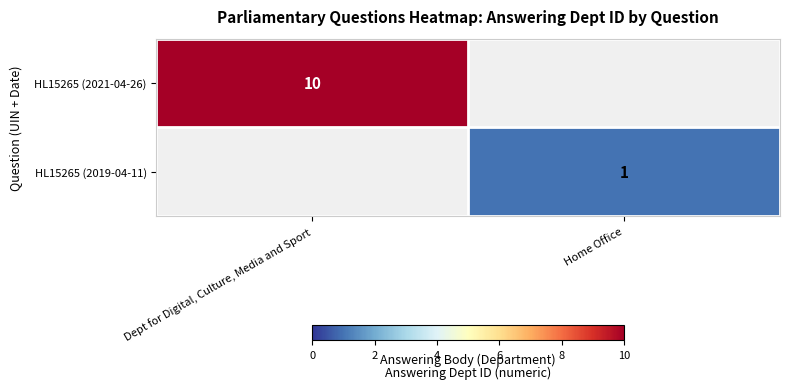

Is it true that row_0 equals 10 at Dept for Digital, Culture, Media and Sport?

True